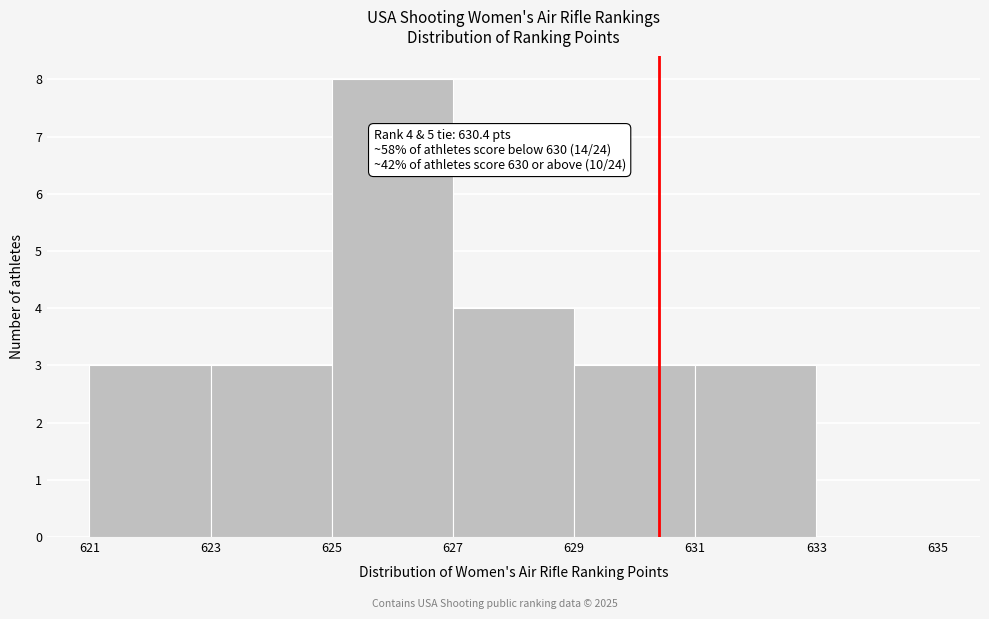

Which range on the x-axis has the tallest bar?

625 to 627